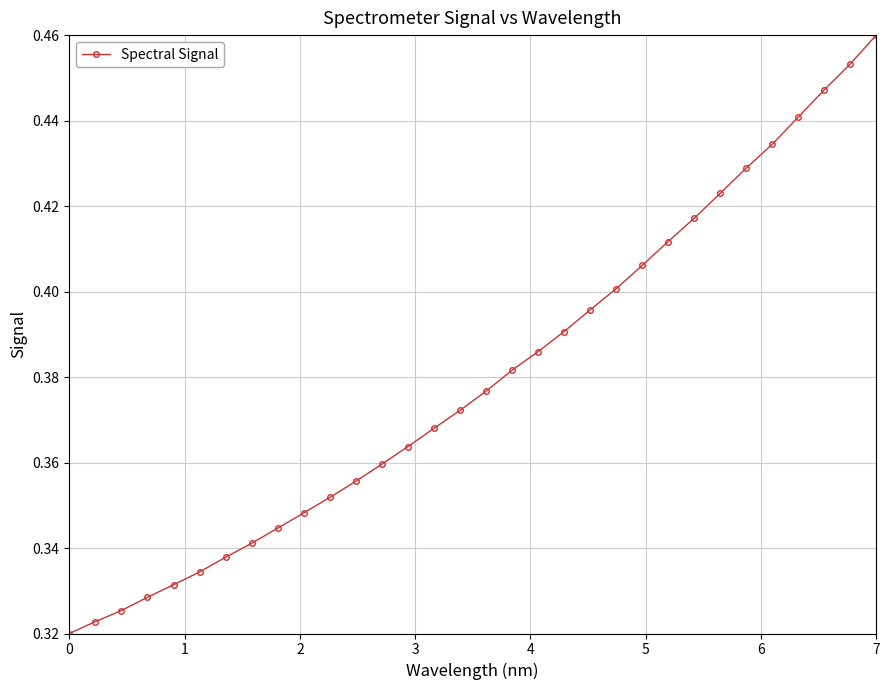

How many values are between 0 and 1?

32